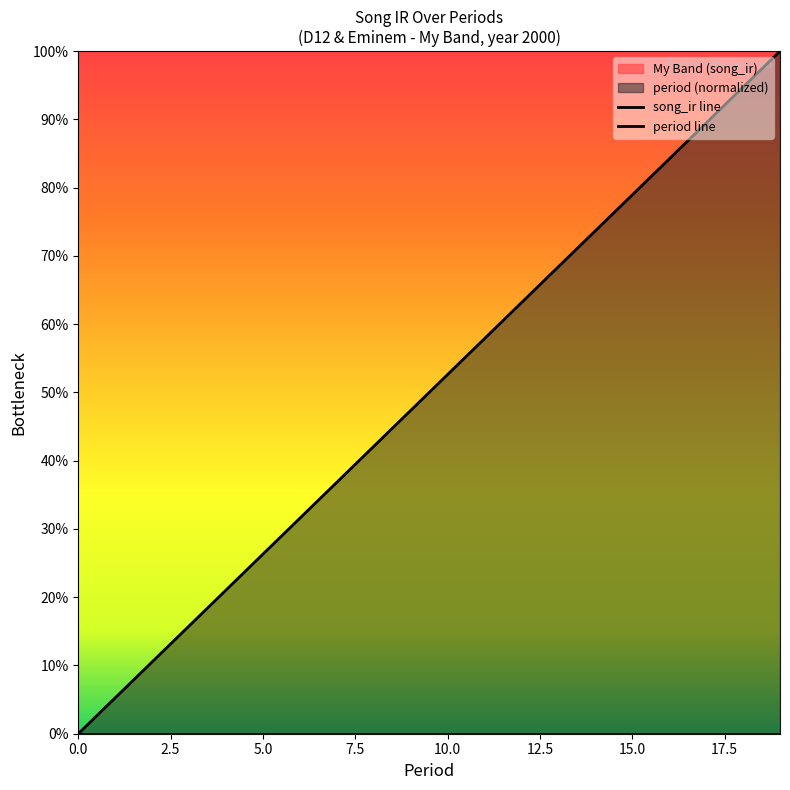

Reading right to left, list all the values displayed in this chart.

19=1.0	18=0.9	17=0.9	16=0.8	15=0.8	14=0.7	13=0.7	12=0.6	11=0.6	10=0.5	9=0.5	8=0.4	7=0.4	6=0.3	5=0.3	4=0.2	3=0.2	2=0.1	1=0.1	0=0.0